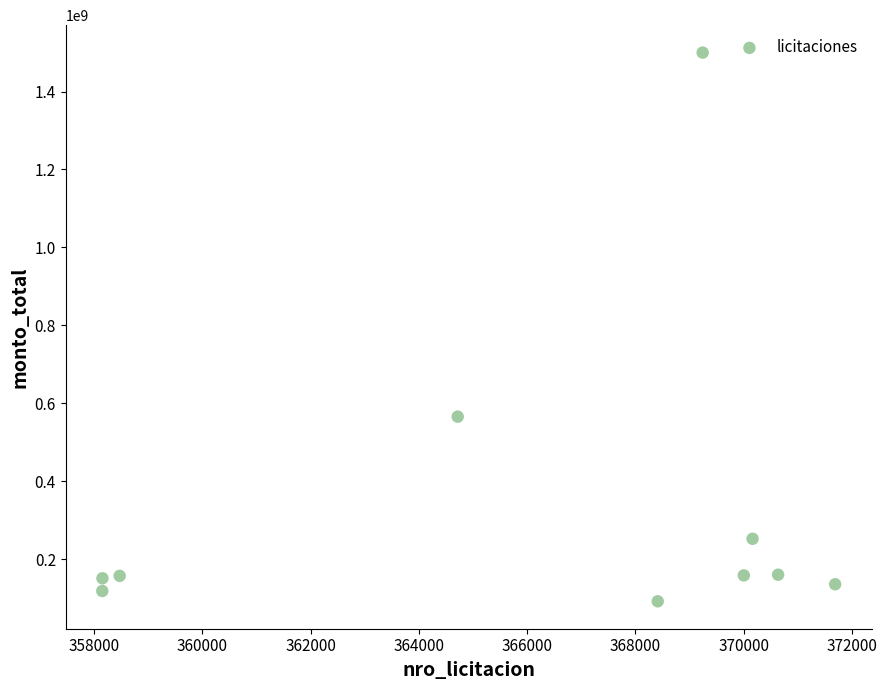

What is the range of X values (max minus min)?

13537